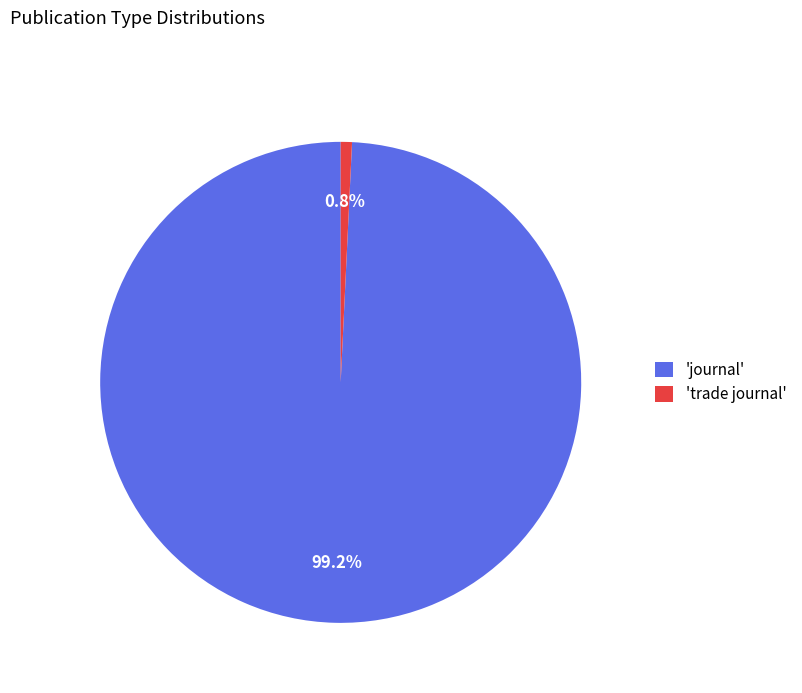

Rank the categories by value from lowest to highest.

'trade journal', 'journal'